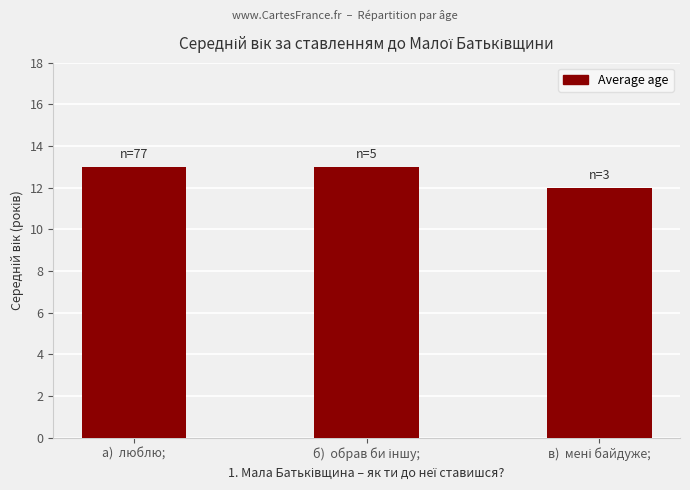

What is the average value?

13